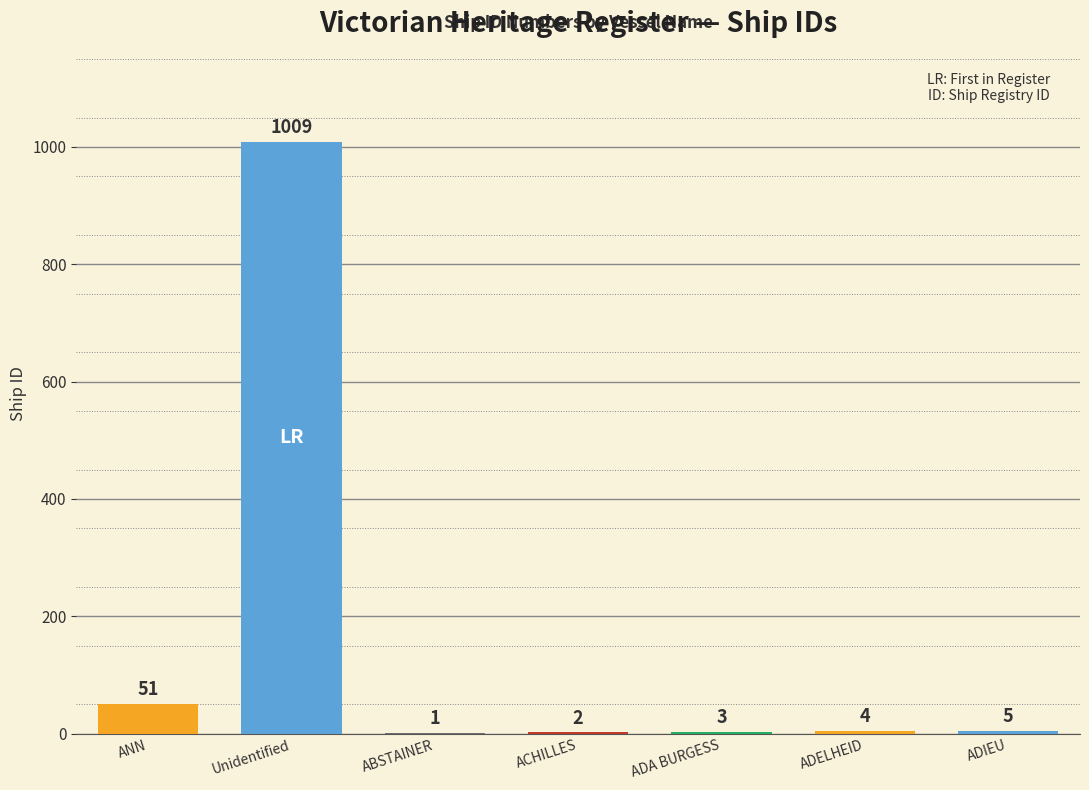

Reading left to right, transcribe all the data shown in this chart.

ANN=51	Unidentified=1009	ABSTAINER=1	ACHILLES=2	ADA BURGESS=3	ADELHEID=4	ADIEU=5